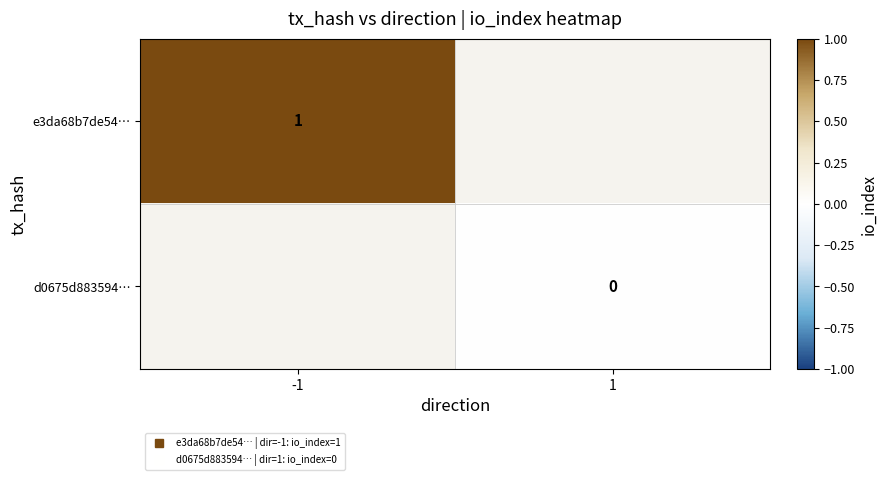

Between 1 and -1, which is larger?

-1